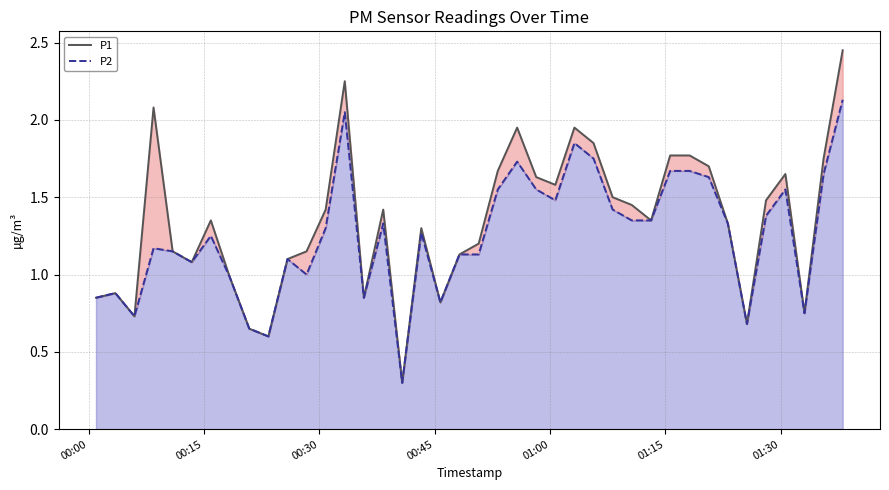

How many lines are shown in the chart?

2